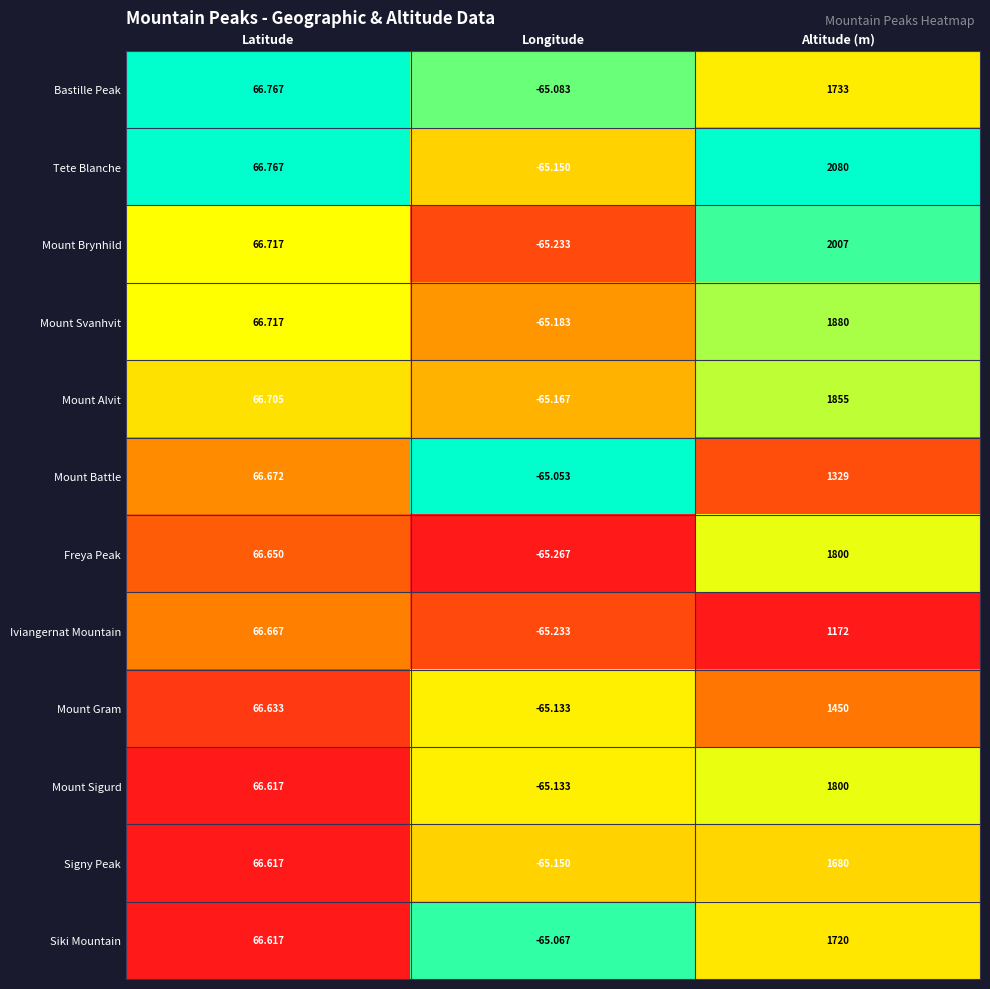

Where does the Mount Alvit series first go above 66?

Latitude